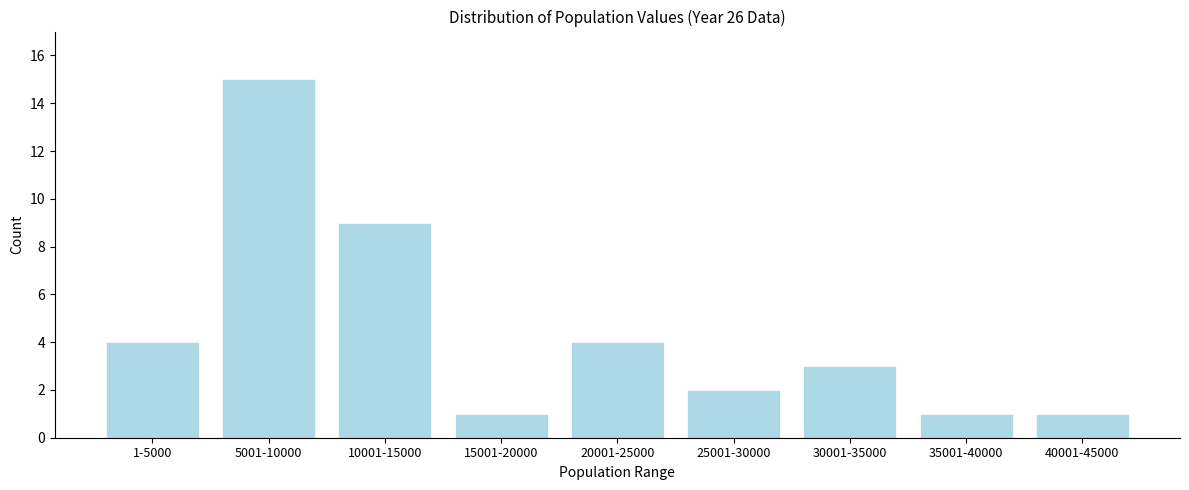

Reading right to left, transcribe all the data shown in this chart.

1	1	3	2	4	1	9	15	4